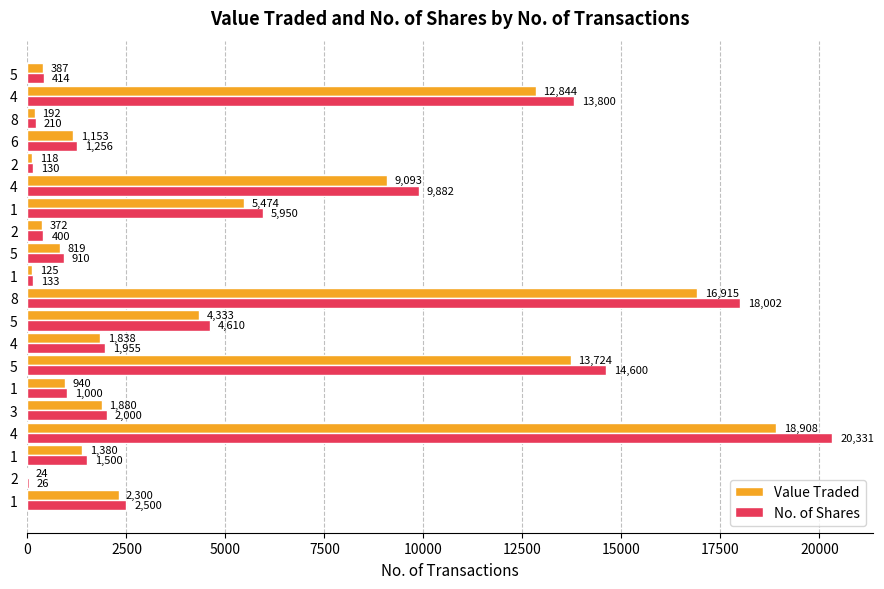

Where is No. of Shares nearest to the value 10178?

4